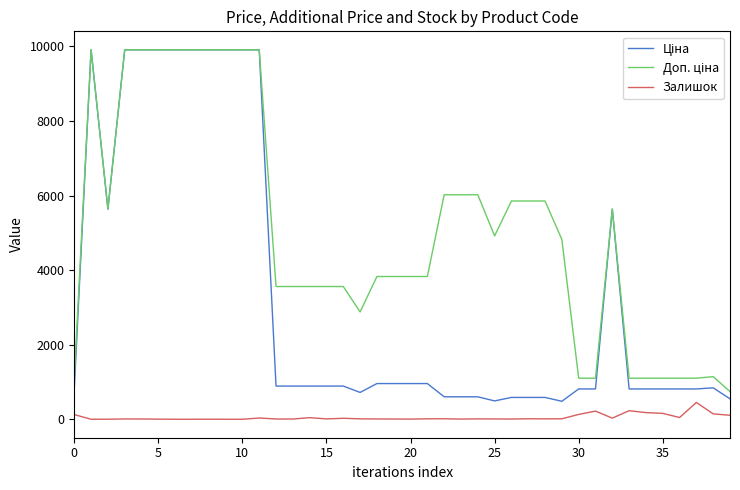

What is the maximum value shown in the chart?

9908.5